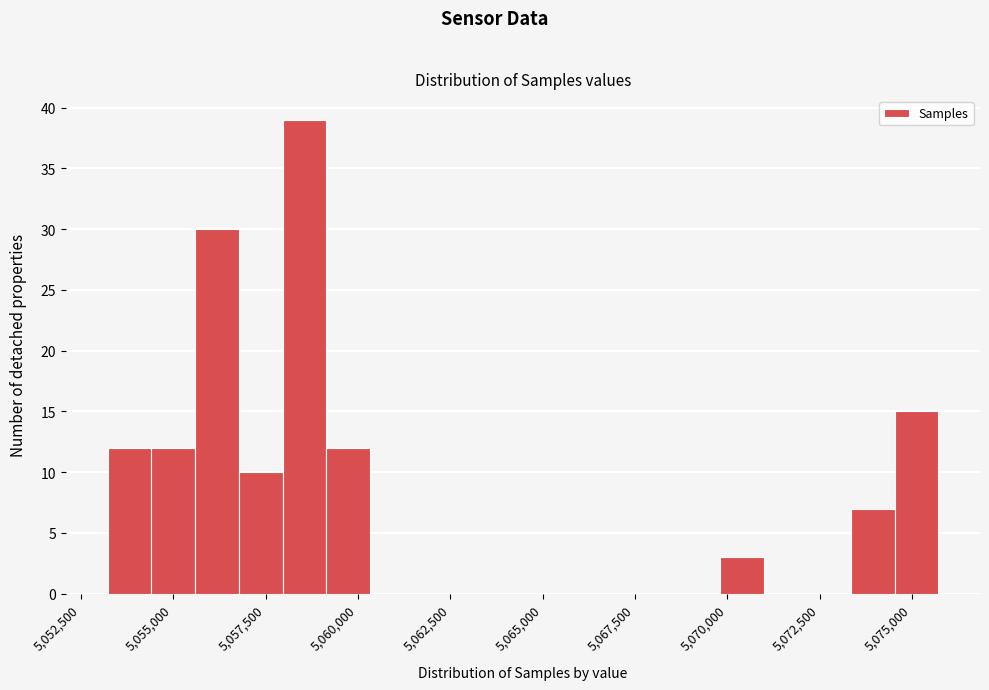

Read against the x-axis, roughly where is the centre of the tallest bar?

5058500